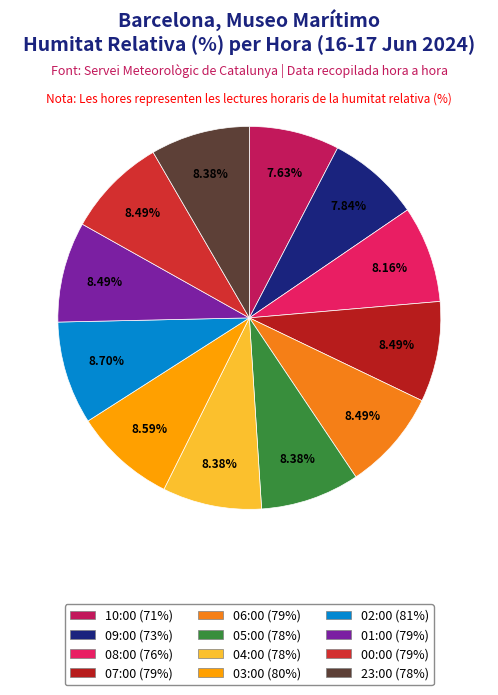

What percentage do 04:00 and 06:00 together represent?

16.9%